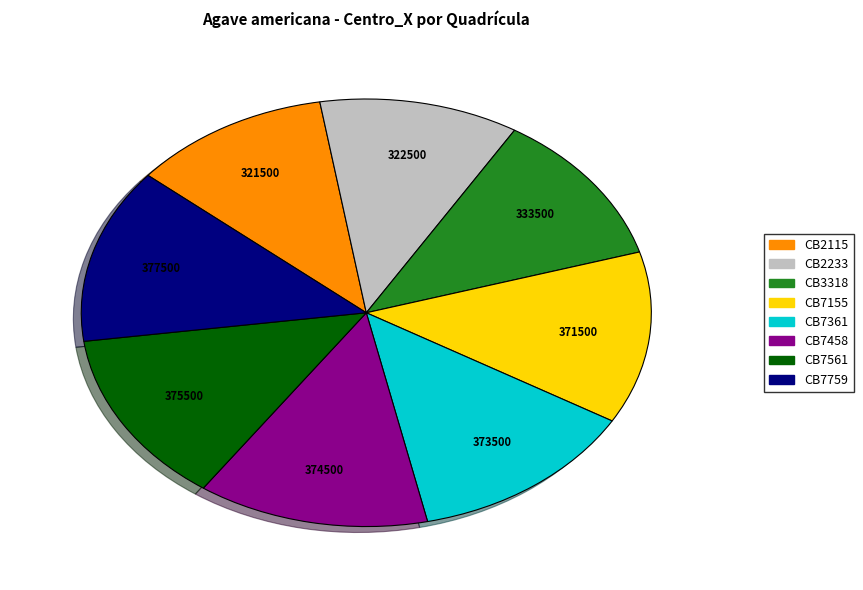

Do CB2233 and CB3318 together represent more than half of the pie?

No